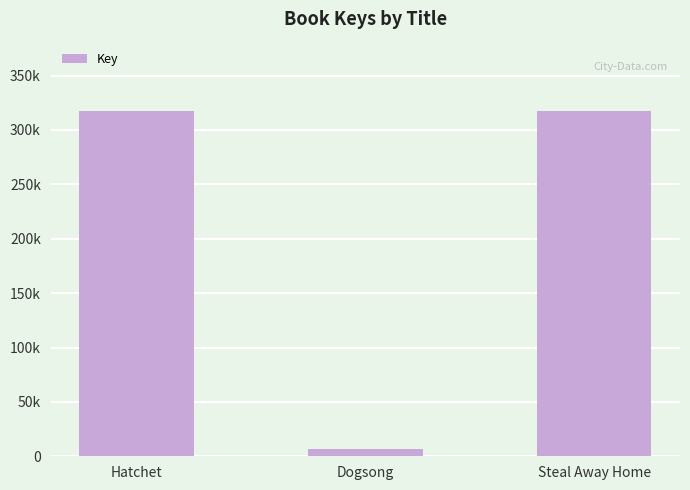

Are the bars horizontal?

No